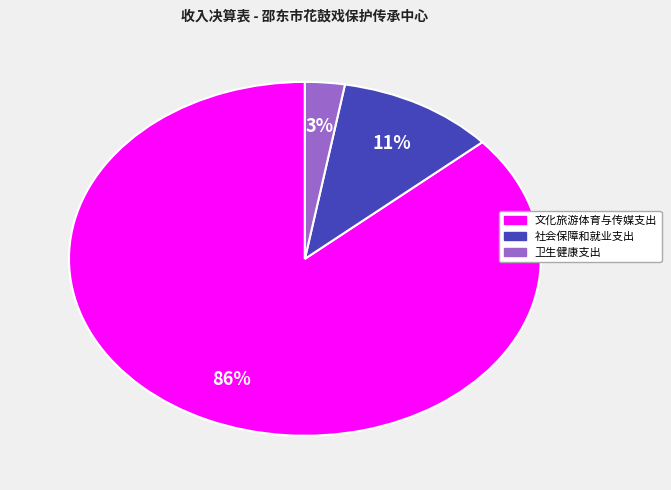

Rank the categories by value from highest to lowest.

文化旅游体育与传媒支出, 社会保障和就业支出, 卫生健康支出